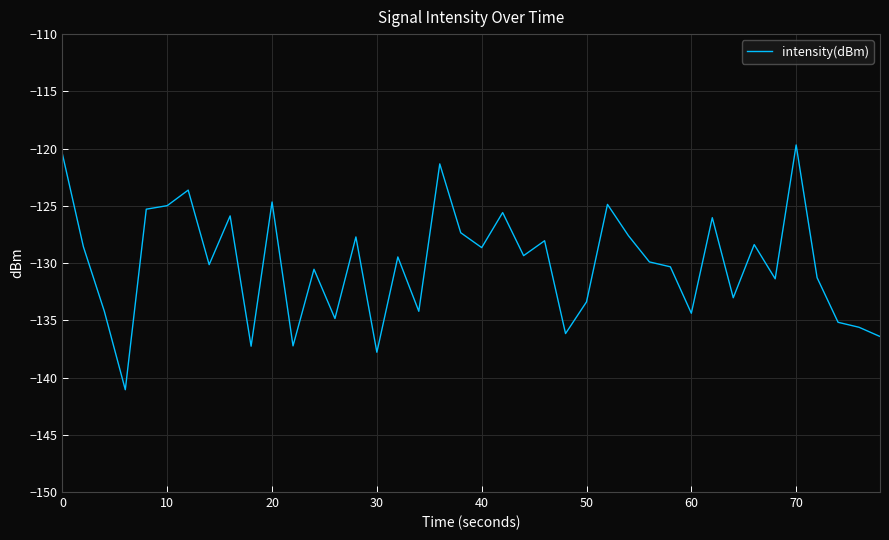

What is the smallest value displayed?

-141.1